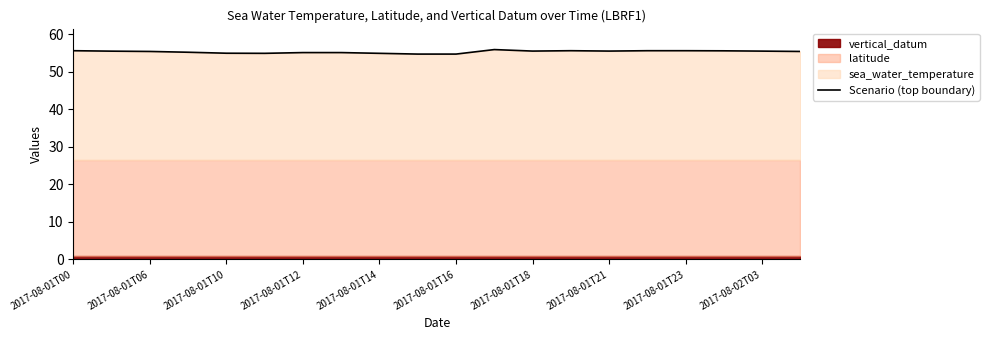

True or false: the data has more than 1 interior local peaks.

True